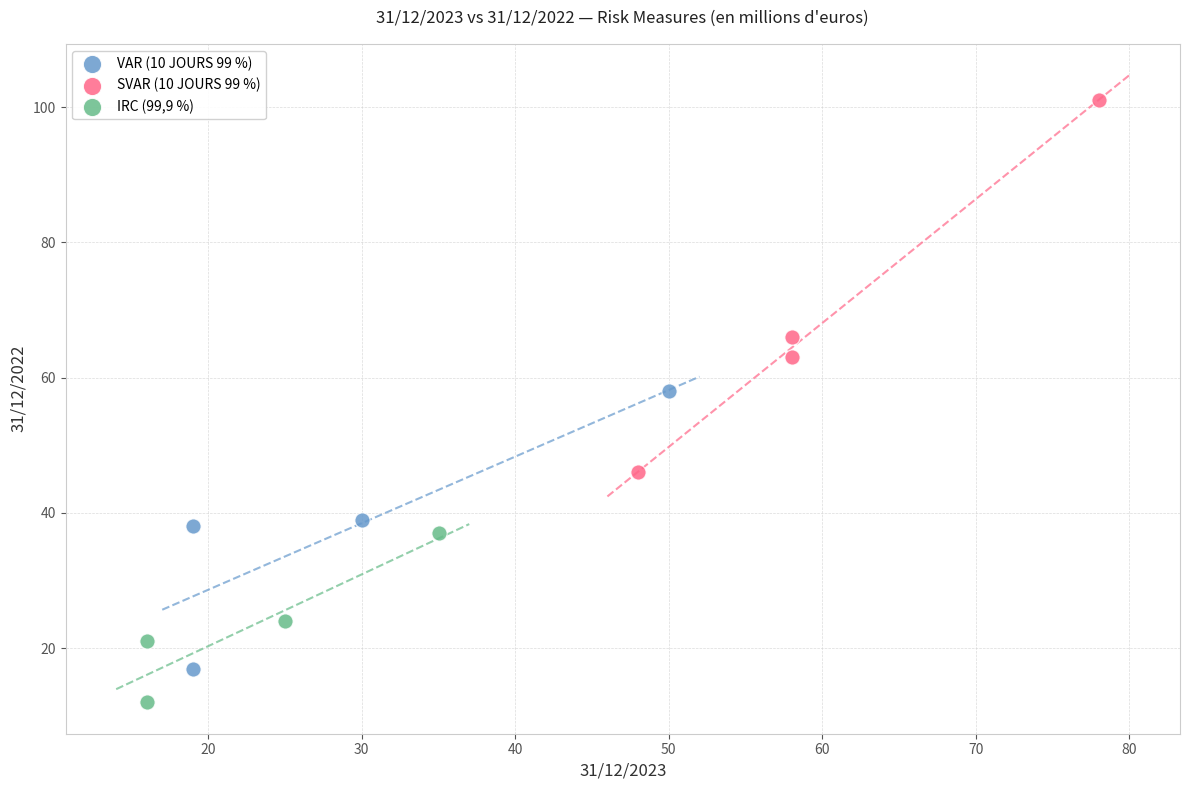

Which series has the largest Y range (max minus min)?

SVAR (10 JOURS 99 %)